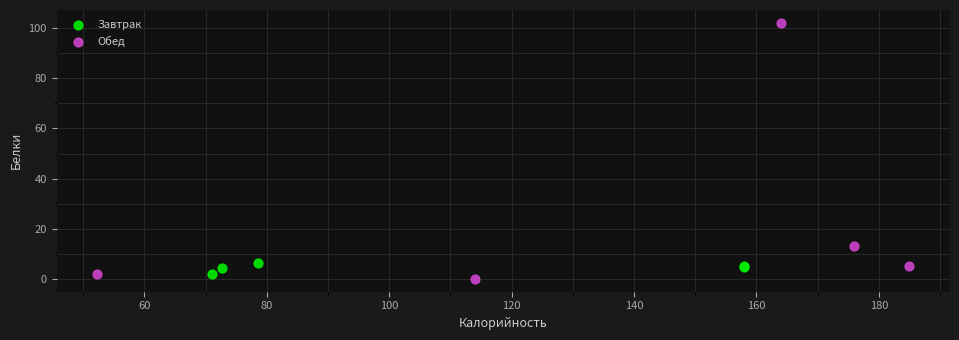

Which series has the widest spread of Y values?

Обед